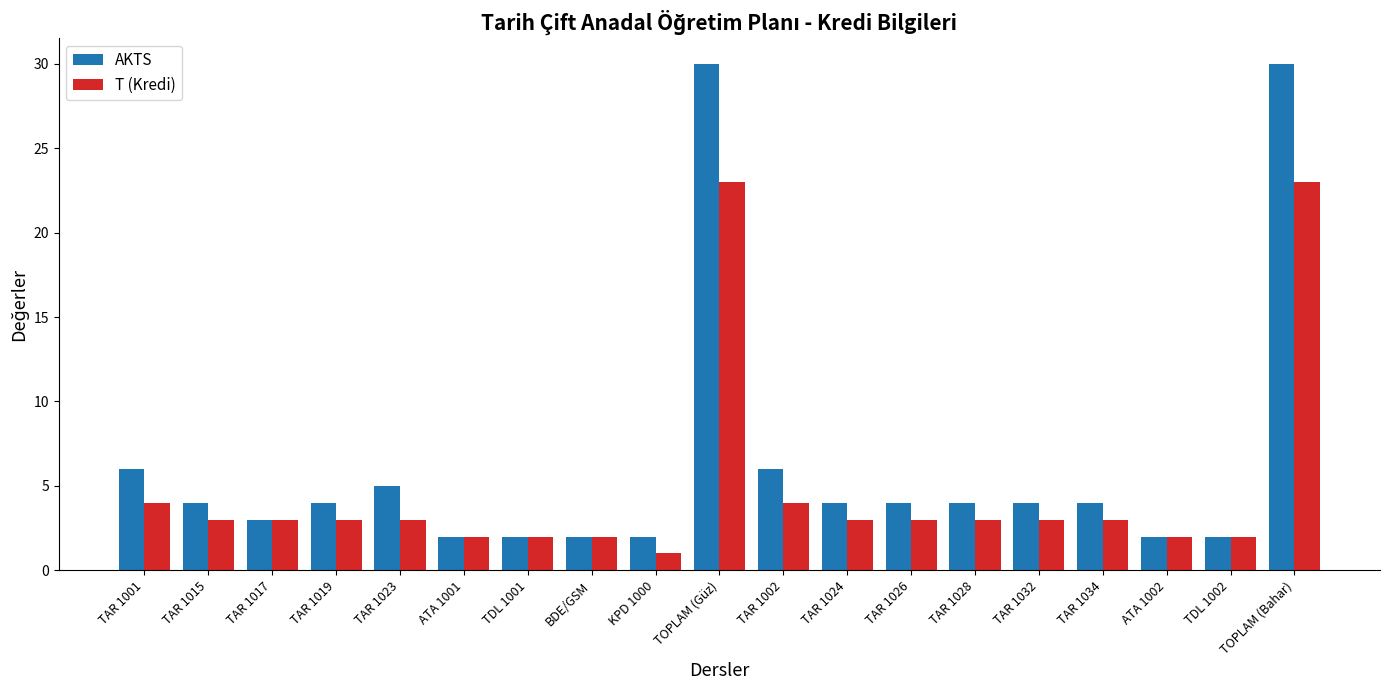

What is the value of the T (Kredi) bar at the 18th from the left?

2